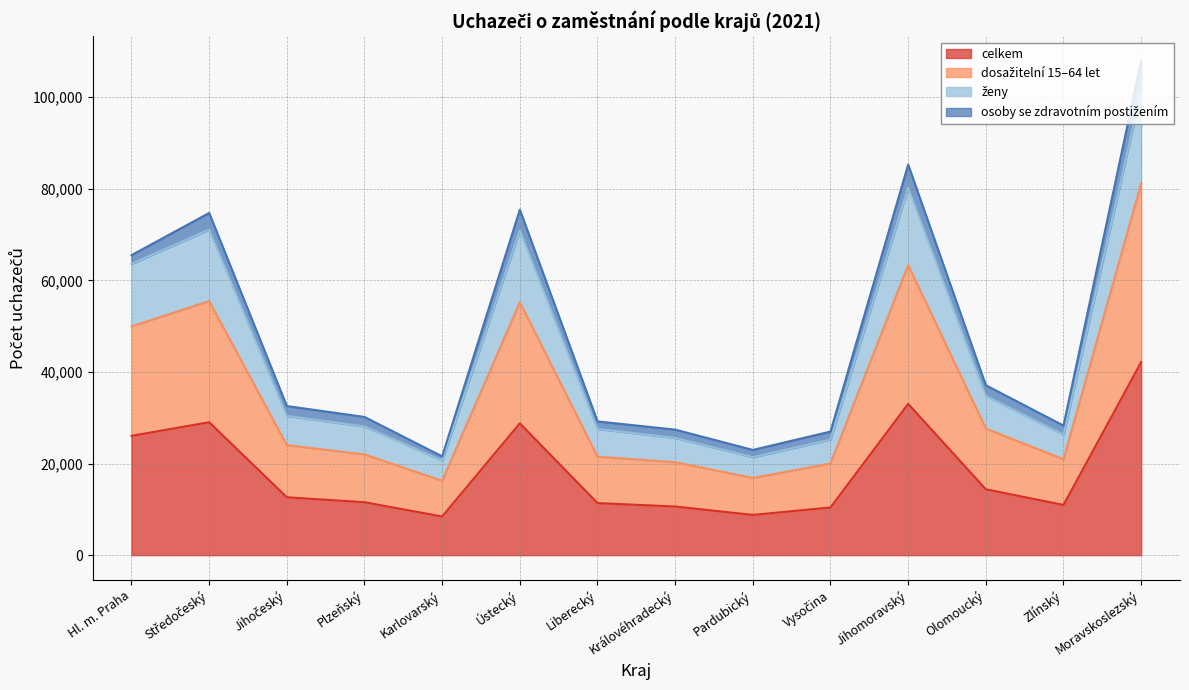

True or false: dosažitelní 15–64 let and ženy intersect in this chart.

False